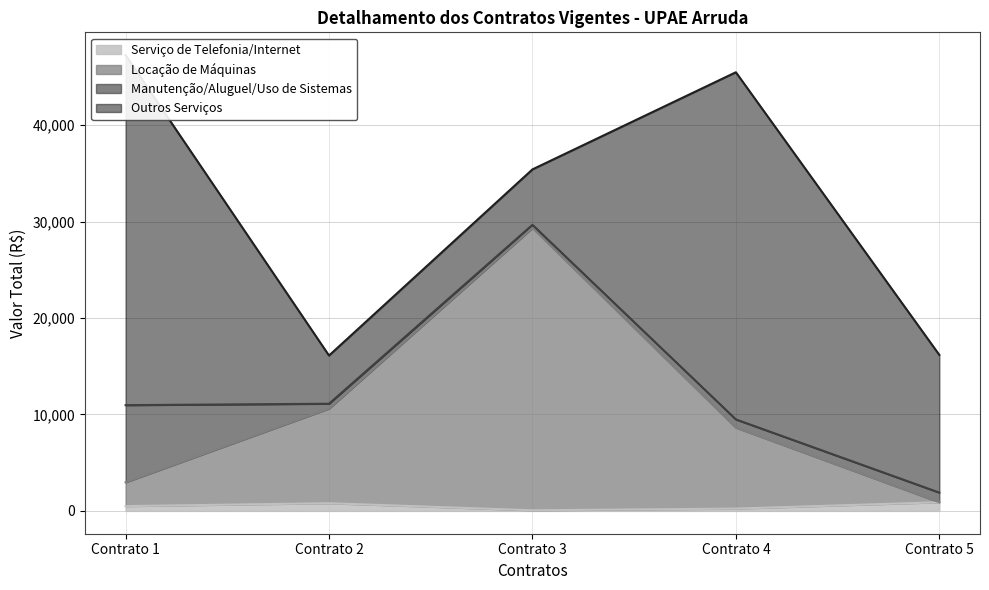

Where is the first local minimum for Serviço de Telefonia/Internet?

Contrato 3